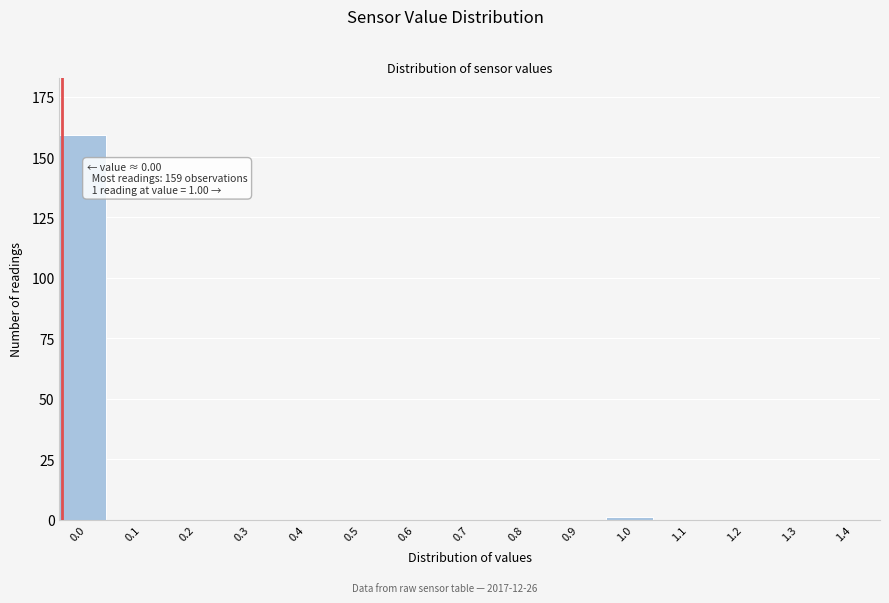

Reading left to right, list all the values displayed in this chart.

0.0=159	0.1=0	0.2=0	0.3=0	0.4=0	0.5=0	0.6=0	0.7=0	0.8=0	0.9=0	1.0=1	1.1=0	1.2=0	1.3=0	1.4=0